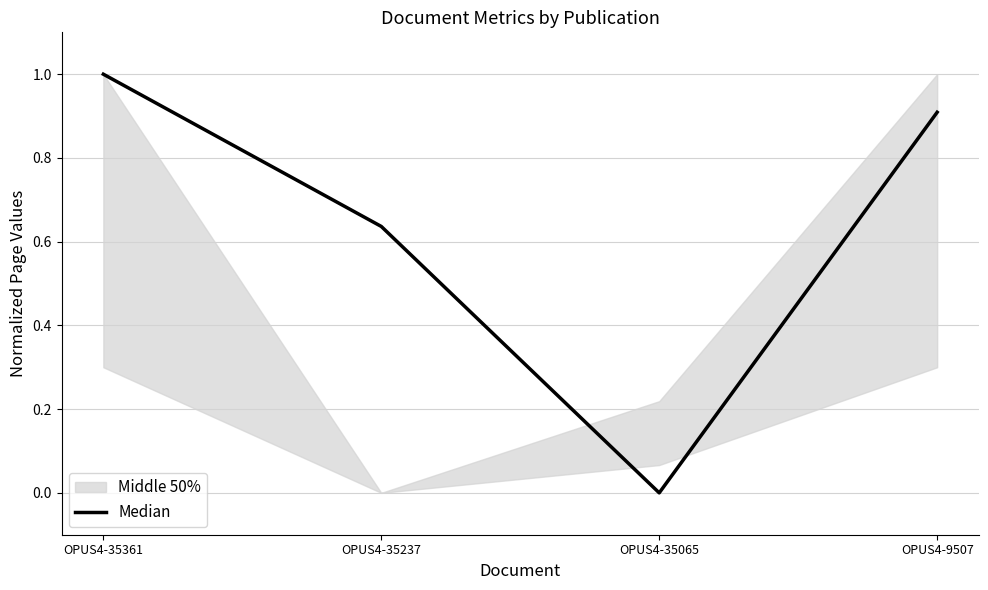

Read the value at OPUS4-9507.

0.9